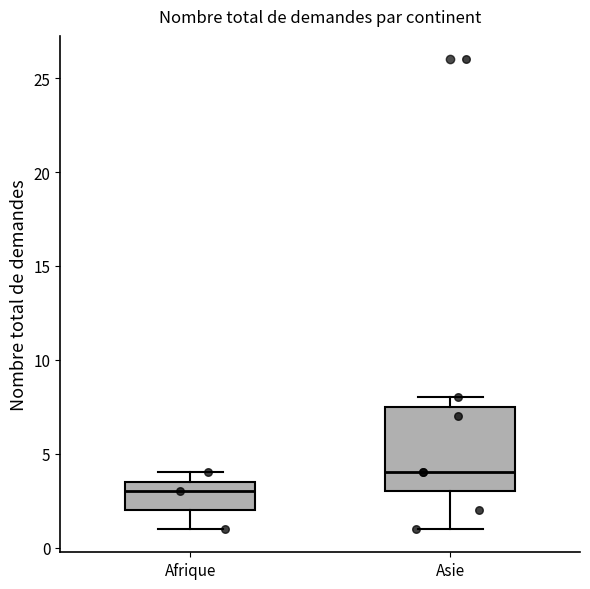

Which box is the tallest, from its lower edge to its upper edge?

Asie